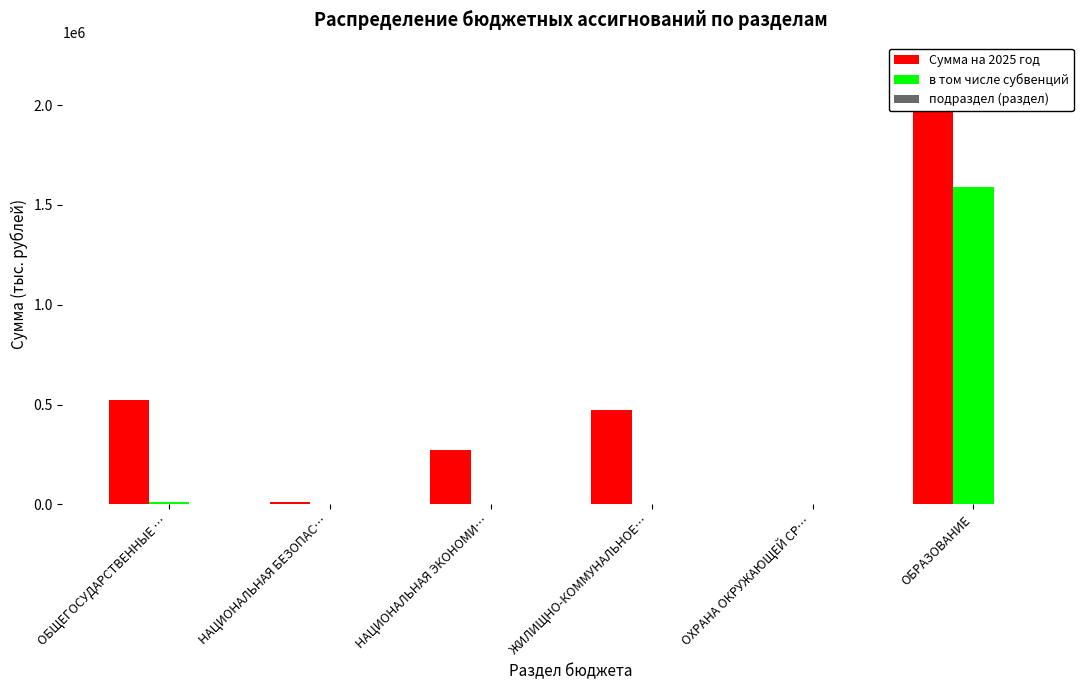

What position from the right is ОХРАНА ОКРУЖАЮЩЕЙ СР…?

2